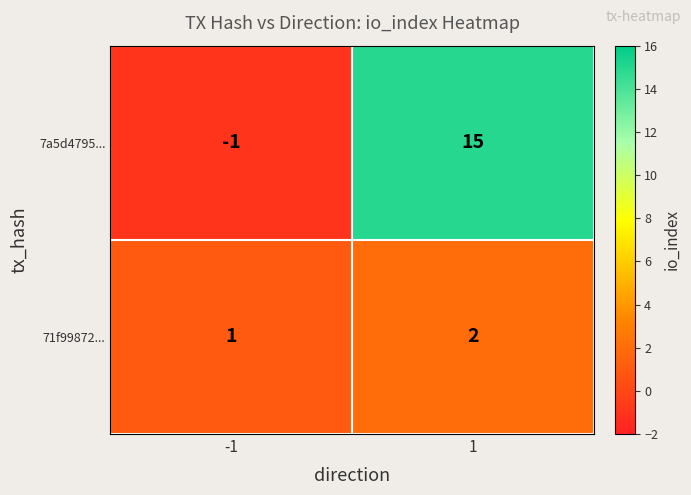

What is the greatest value displayed?

15